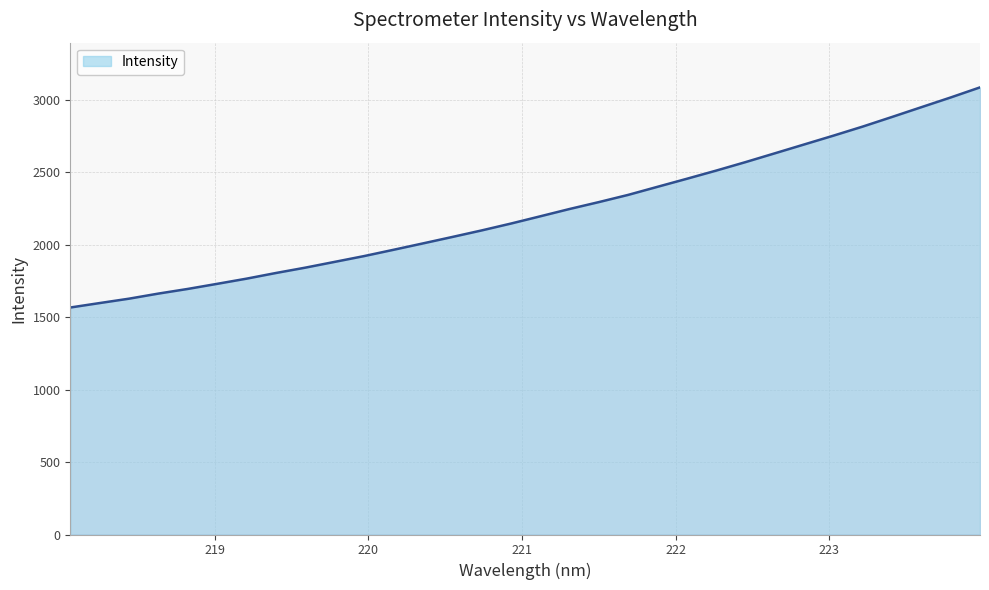

What is the greatest value displayed?

3084.0